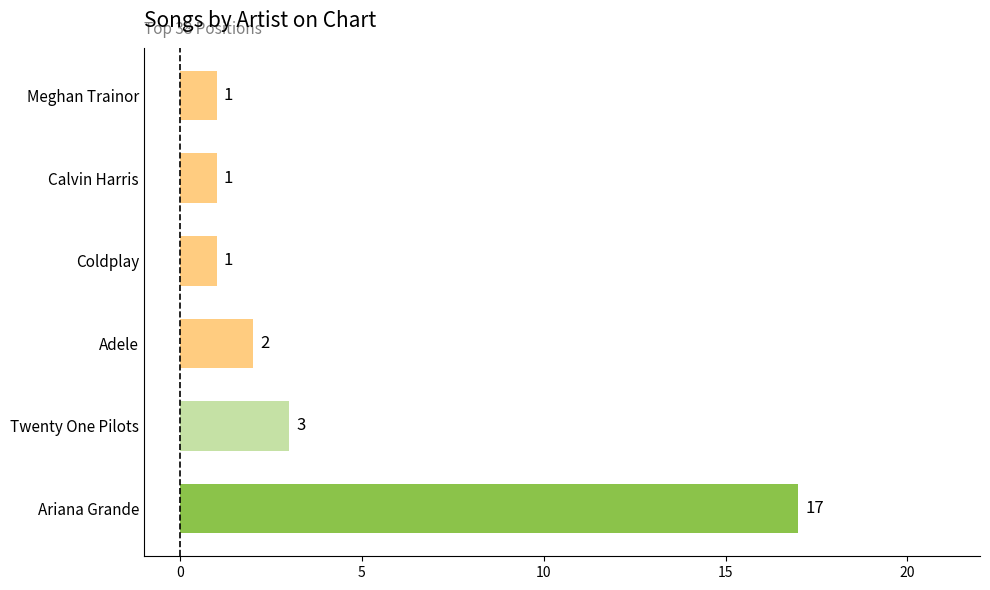

Between Coldplay and Twenty One Pilots, which is larger?

Twenty One Pilots